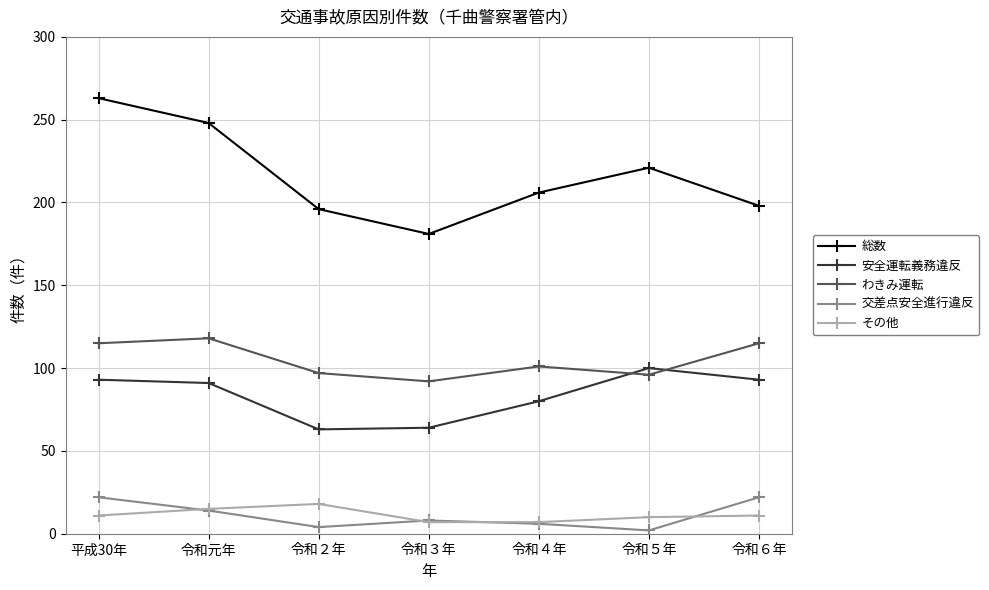

True or false: 総数 and その他 intersect in this chart.

False